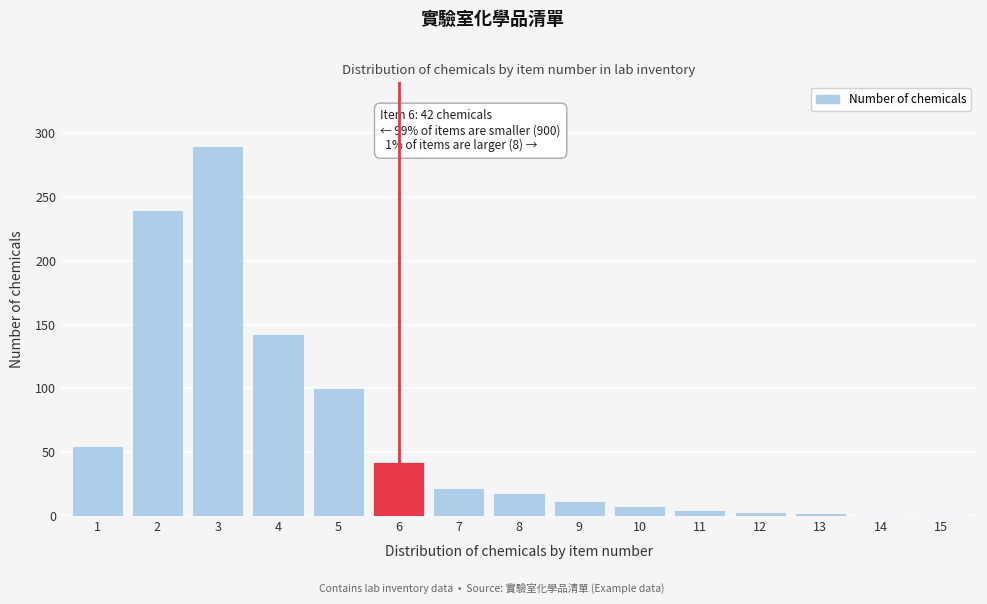

What is the sum of all values?

942